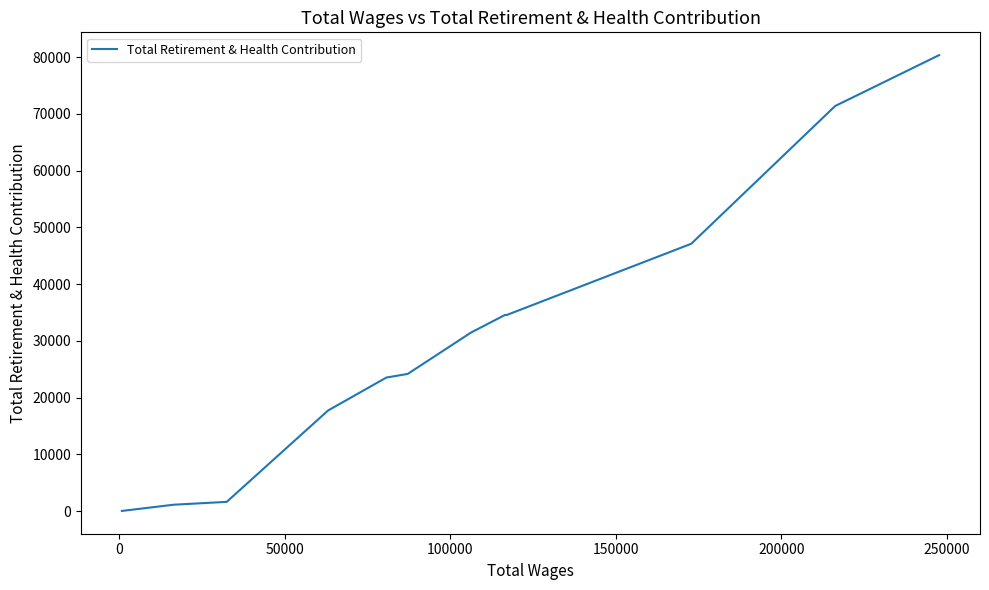

How many values are below 24191?

6